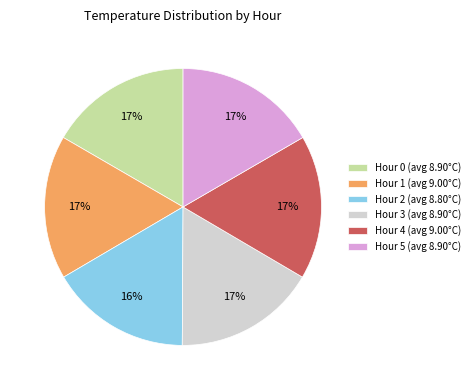

Approximately how many times larger is the value at Hour 5 compared to Hour 1?

1.0